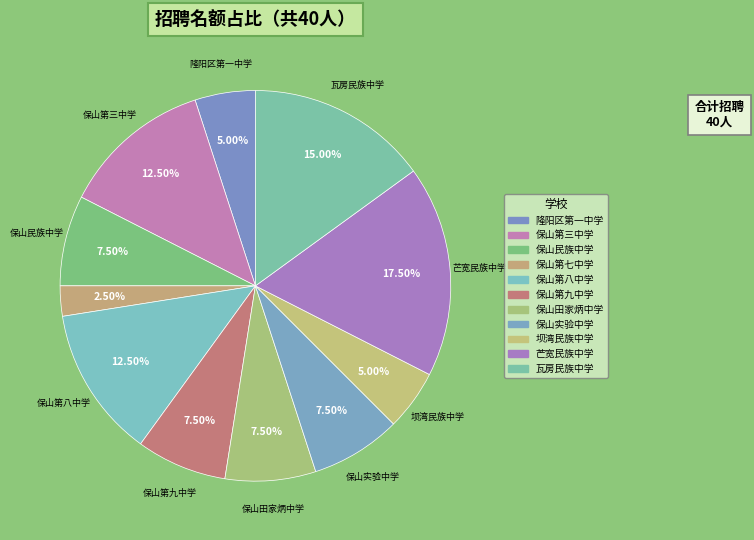

Is there any slice that represents more than half of the pie?

No